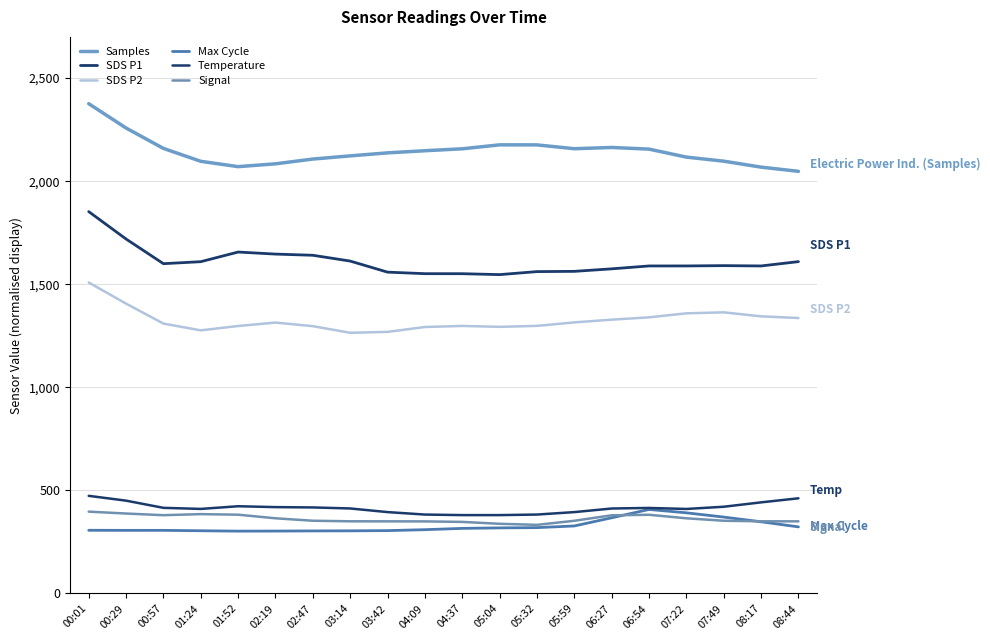

Does the chart have visible grid lines?

Yes